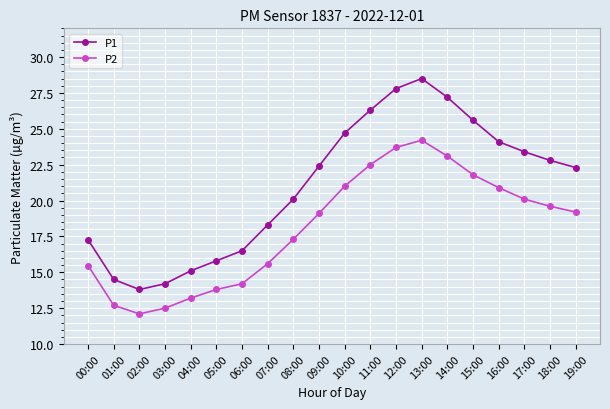

Where is the first local minimum for P1?

02:00